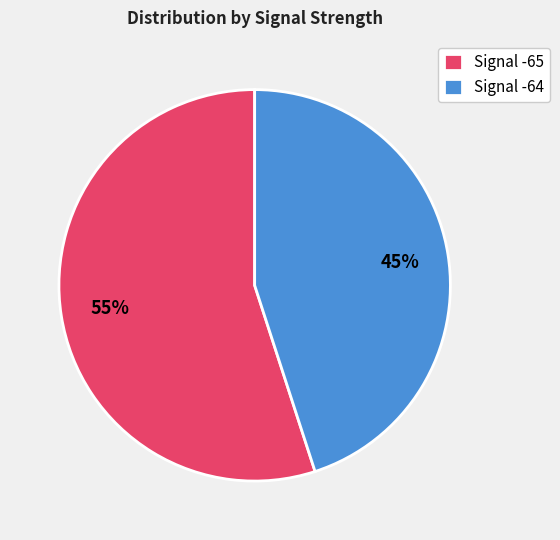

Which slice is the largest?

Signal -65